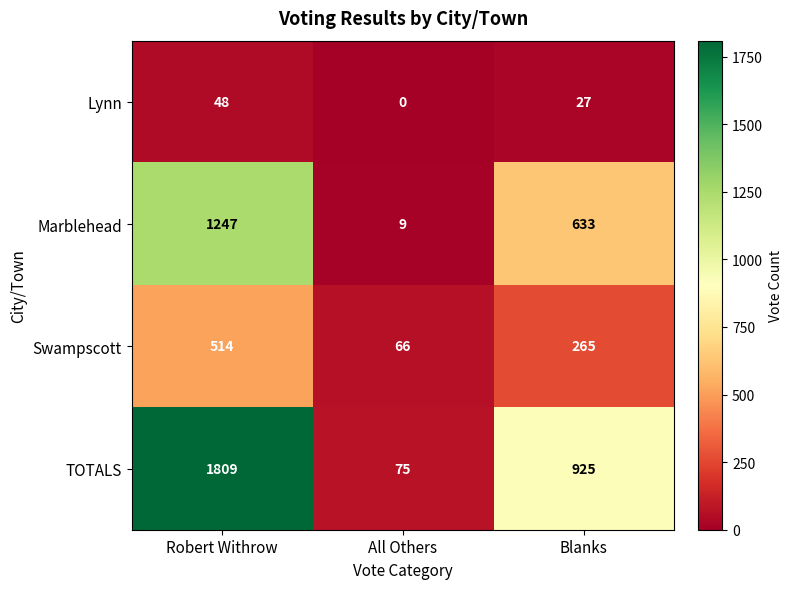

What is the greatest value displayed?

1809